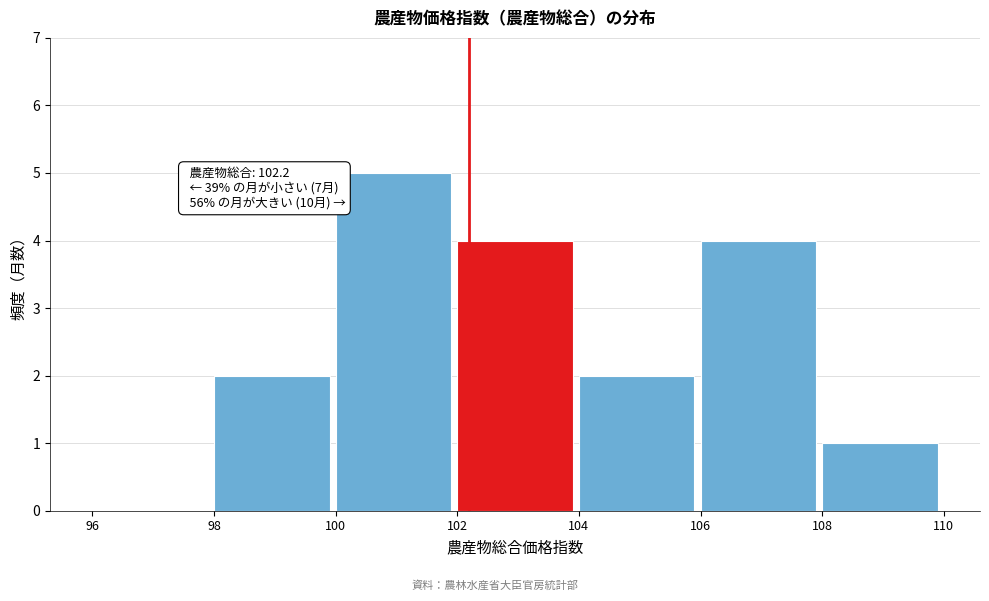

Over which range of the x-axis is the bar tallest?

100 to 102